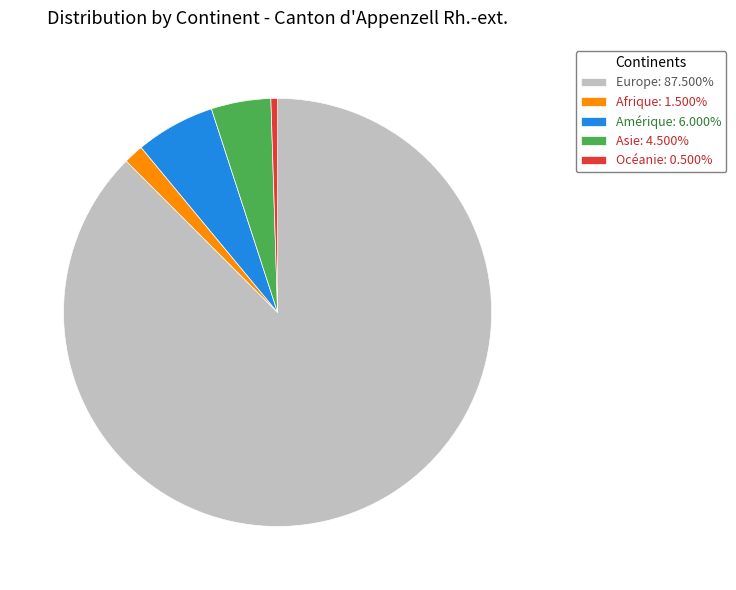

What is the ratio of the value at Asie: 4.500% to the value at Océanie: 0.500%?

9.0